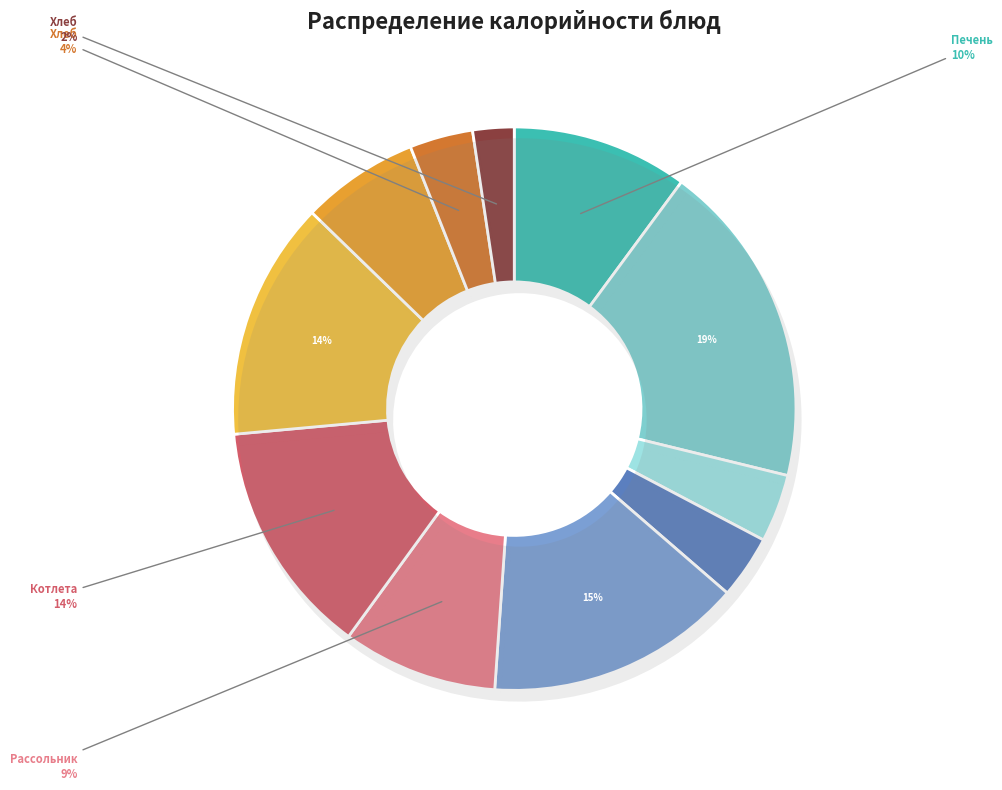

What is the largest slice in the pie chart?

Каша гречневая рассыпчатая